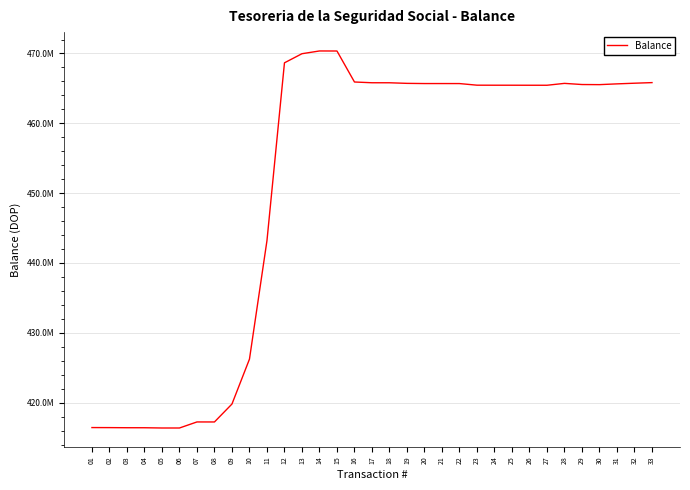

Does the chart display data point markers on the line(s)?

No